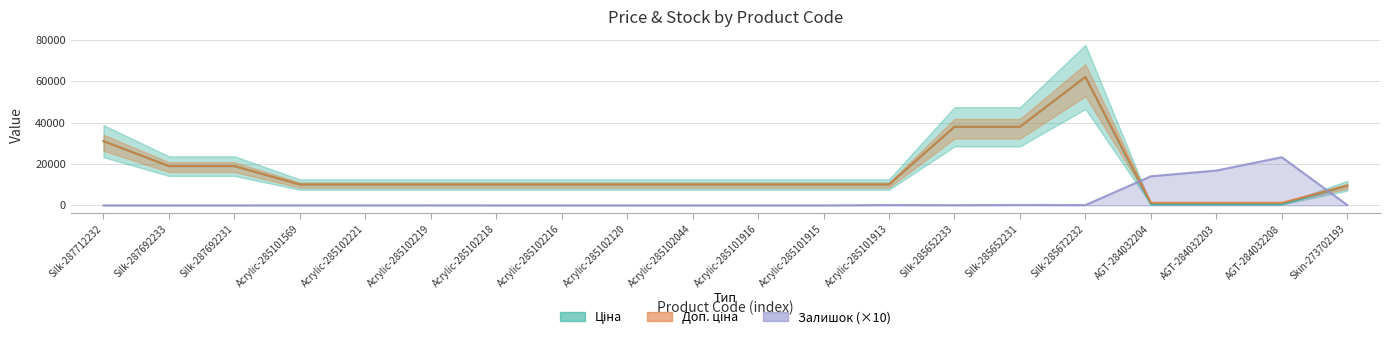

Does the chart display data point markers on the line(s)?

No